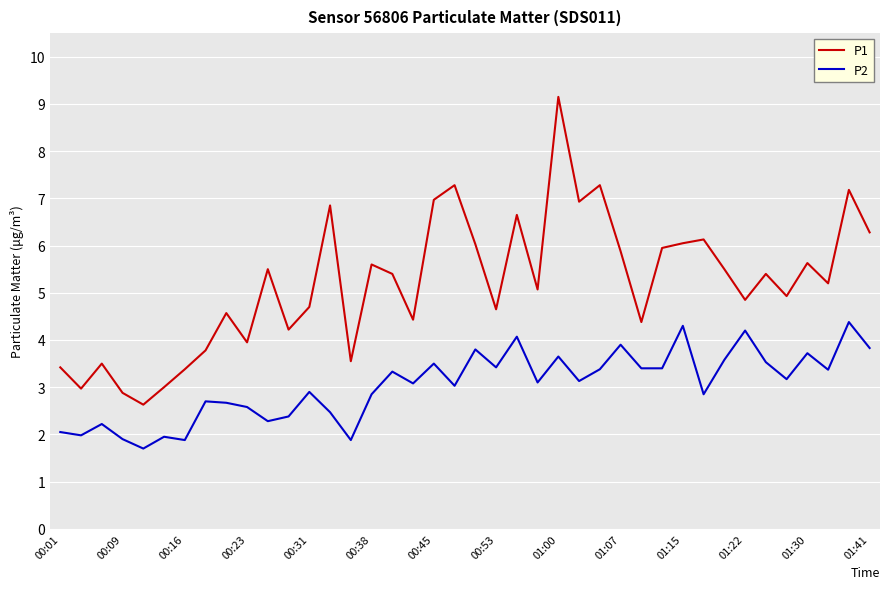

Count the number of data series in this chart.

2